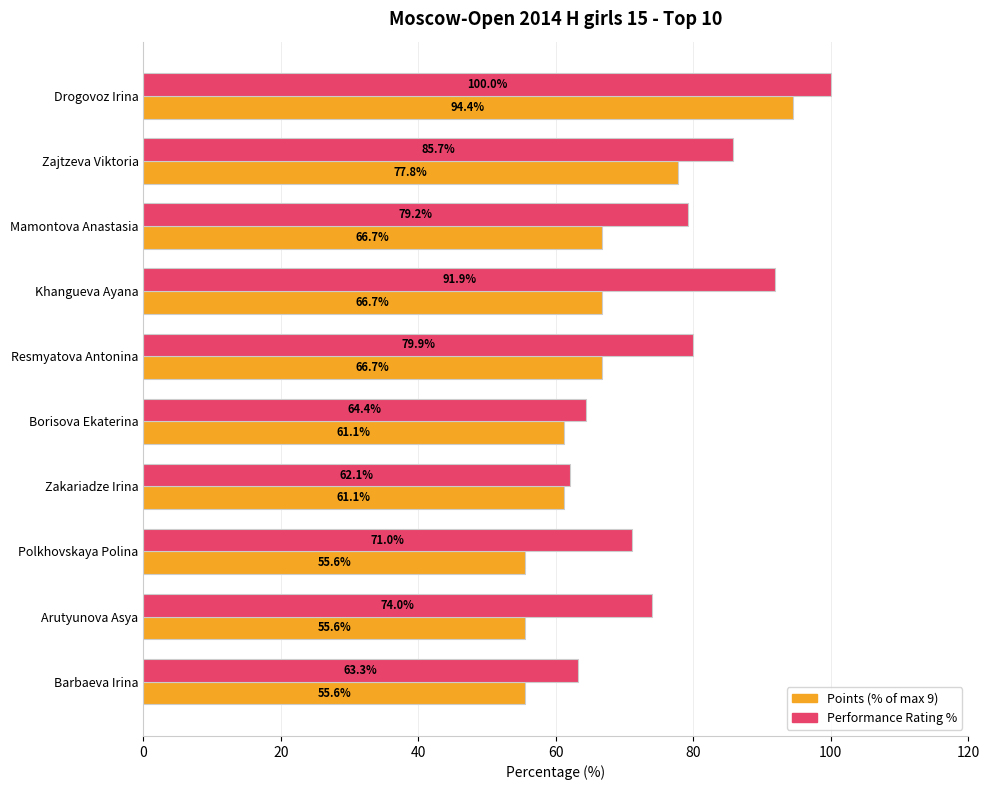

What is the difference between the highest and lowest values at Mamontova Anastasia?

12.5